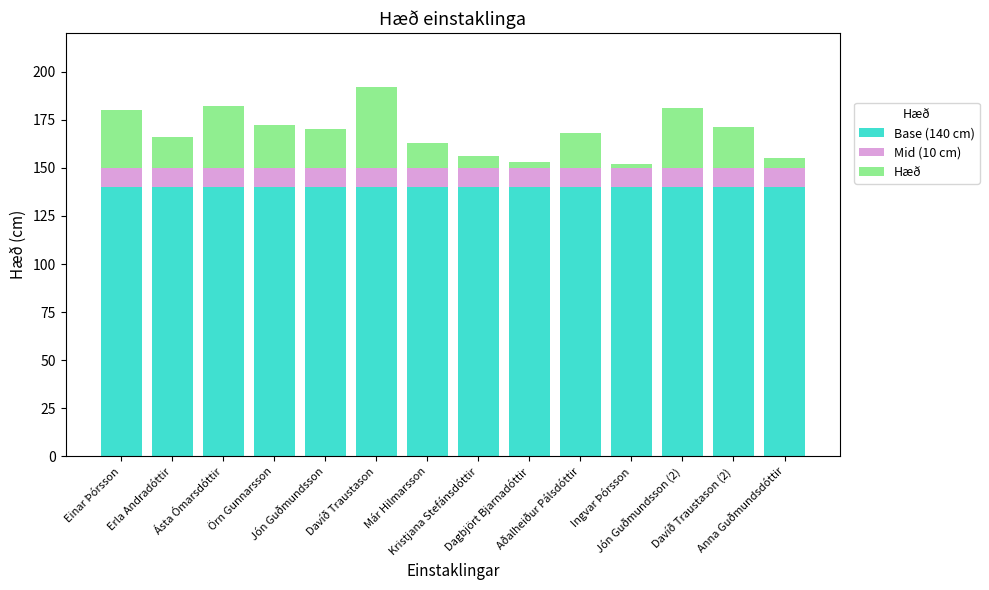

How many bars are there in total?

14